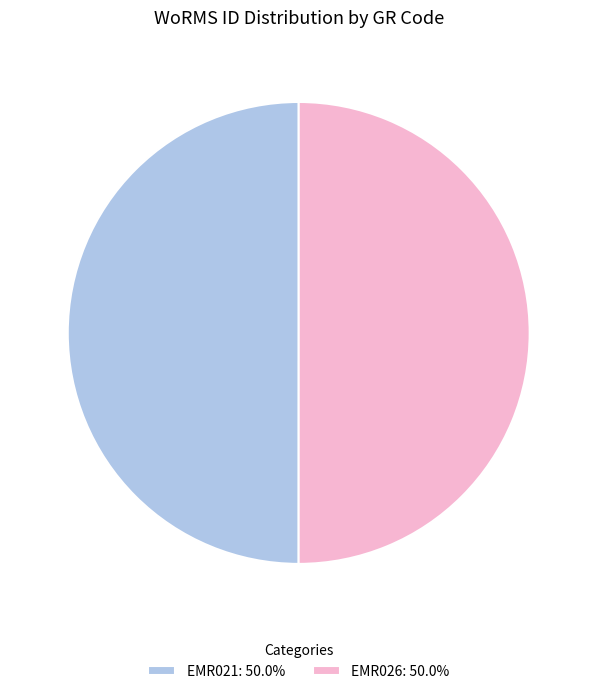

Is the sum of EMR021: 50.0% and EMR026: 50.0% greater than half?

Yes